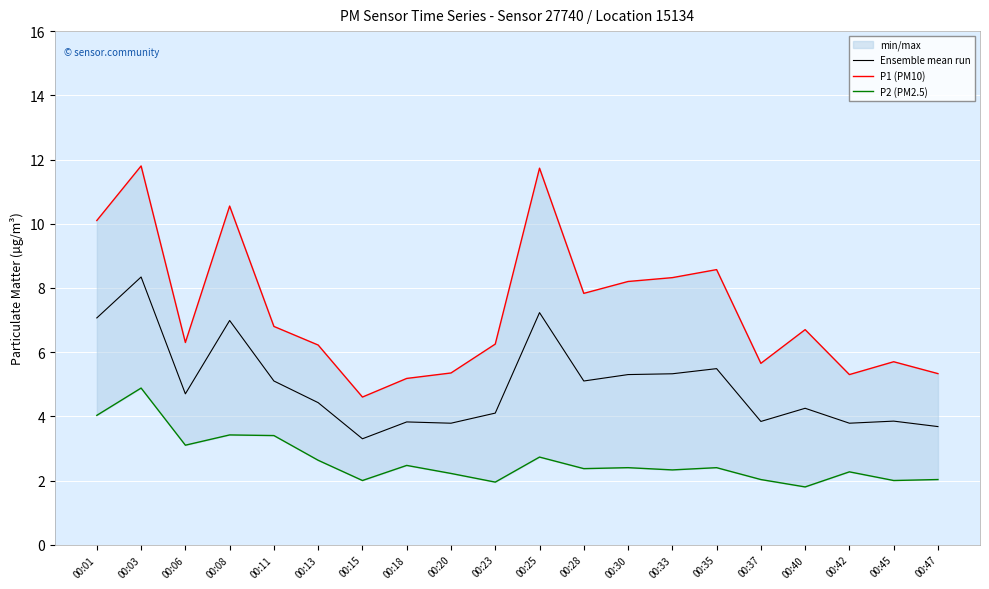

Reading left to right, list all the values displayed in this chart.

Ensemble mean run: 7.1	8.3	4.7	7.0	5.1	4.4	3.3	3.8	3.8	4.1	7.2	5.1	5.3	5.3	5.5	3.8	4.2	3.8	3.9	3.7
P1 (PM10): 10.1	11.8	6.3	10.6	6.8	6.2	4.6	5.2	5.3	6.2	11.7	7.8	8.2	8.3	8.6	5.7	6.7	5.3	5.7	5.3
P2 (PM2.5): 4.0	4.9	3.1	3.4	3.4	2.6	2.0	2.5	2.2	1.9	2.7	2.4	2.4	2.3	2.4	2.0	1.8	2.3	2.0	2.0